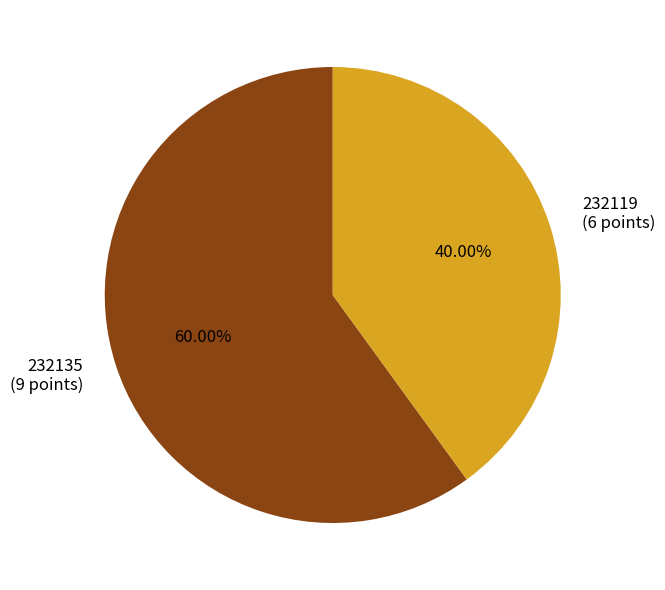

Which category has the smallest portion of the pie?

232119